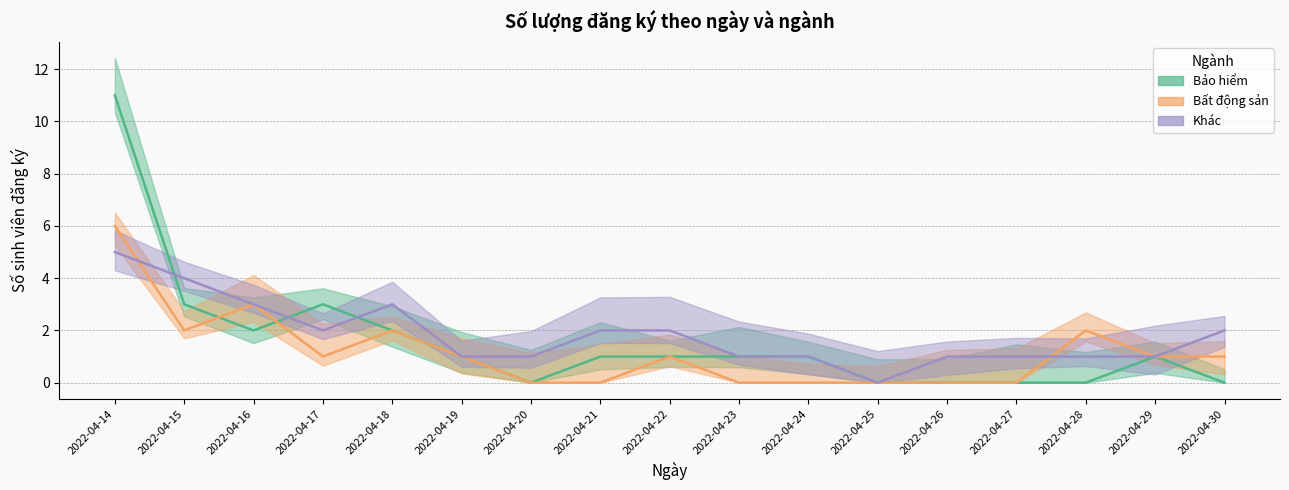

True or false: Bảo hiểm has more than 1 interior local peaks.

True